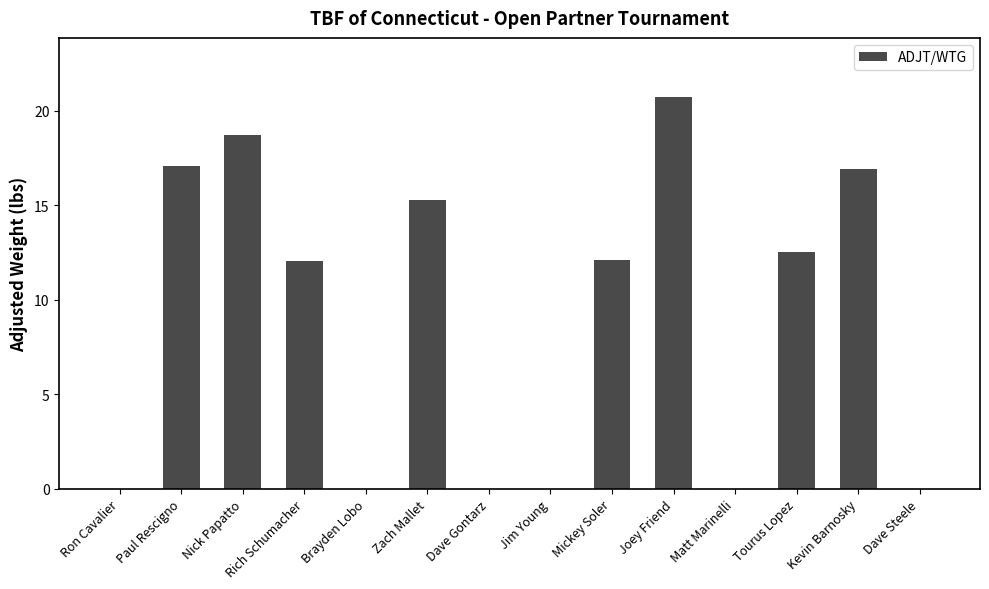

The value at Nick Papatto is 9.5. True or false?

False